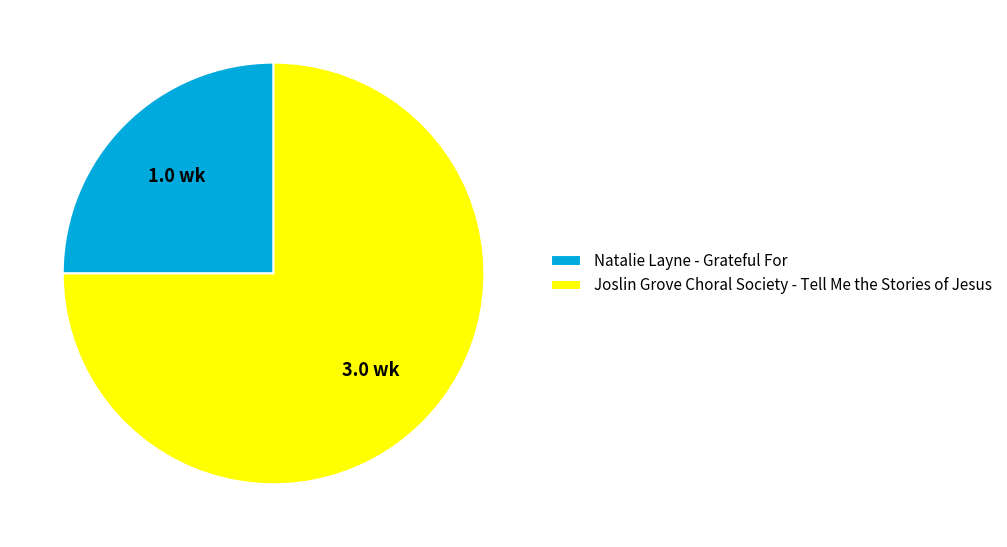

Which category has the biggest portion of the pie?

Joslin Grove Choral Society - Tell Me the Stories of Jesus